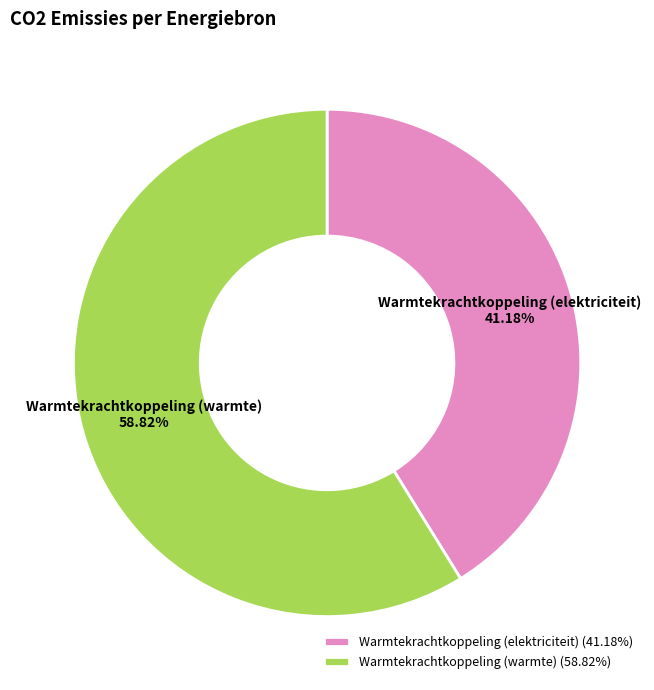

What is the ratio of the value at Warmtekrachtkoppeling (warmte) to the value at Warmtekrachtkoppeling (elektriciteit)?

1.4